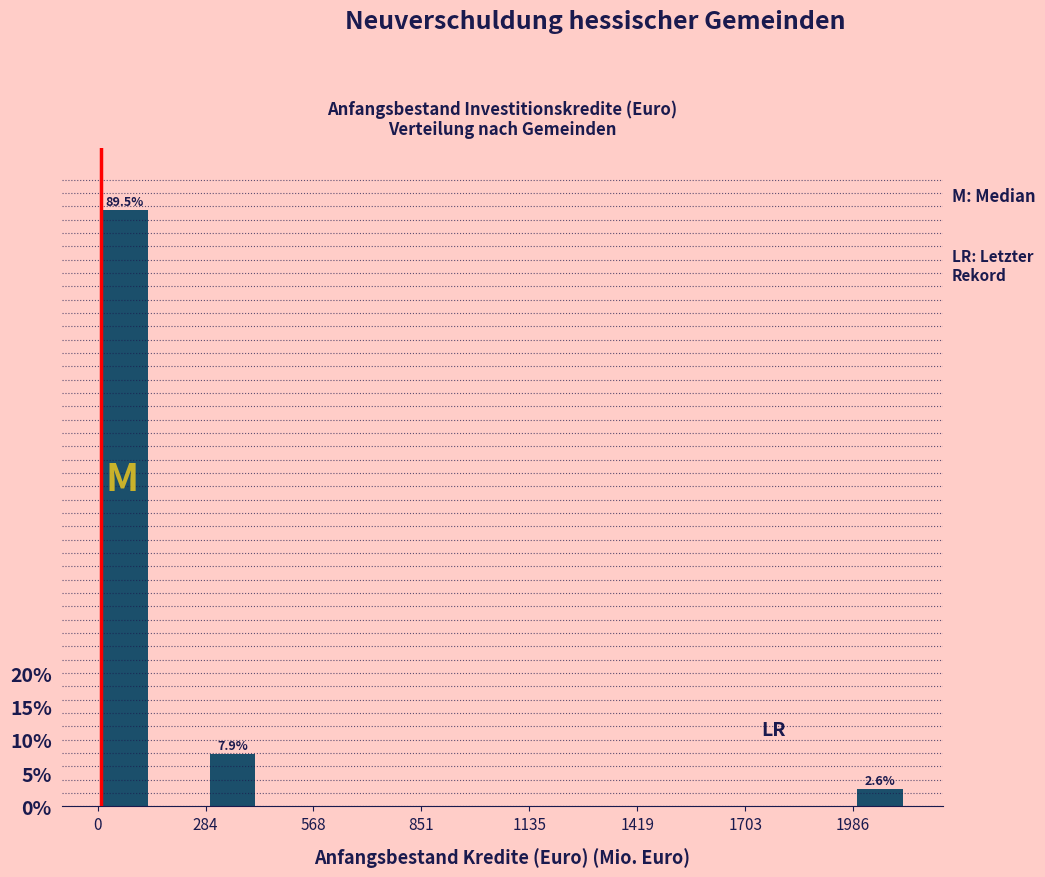

Read against the x-axis, roughly where is the centre of the tallest bar?

50